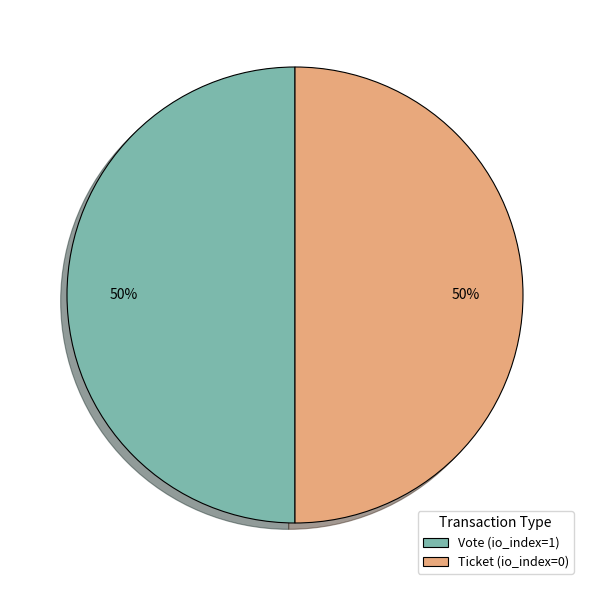

Combined, do Vote (io_index=1) and Ticket (io_index=0) account for over 50%?

Yes